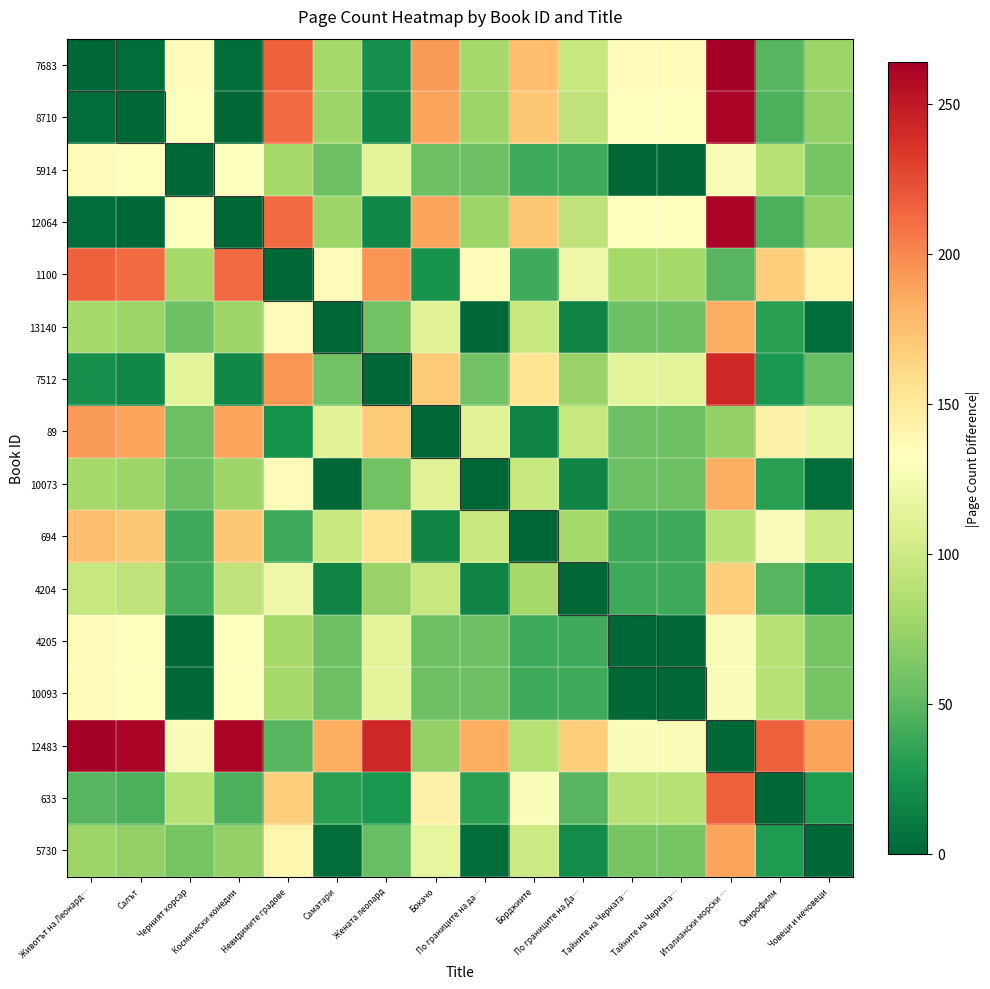

Which series has the largest total across all categories?

12483